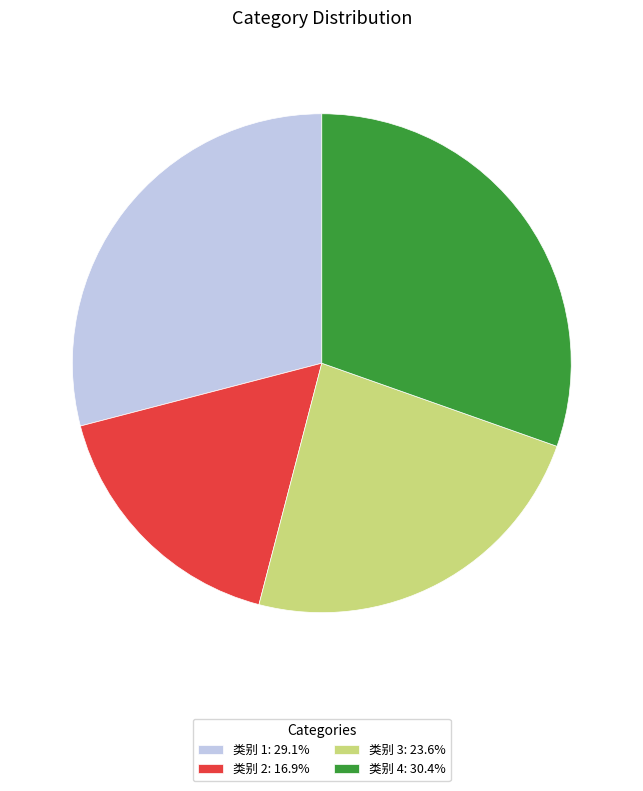

Combined, do 类别 3: 23.6% and 类别 4: 30.4% account for over 50%?

Yes